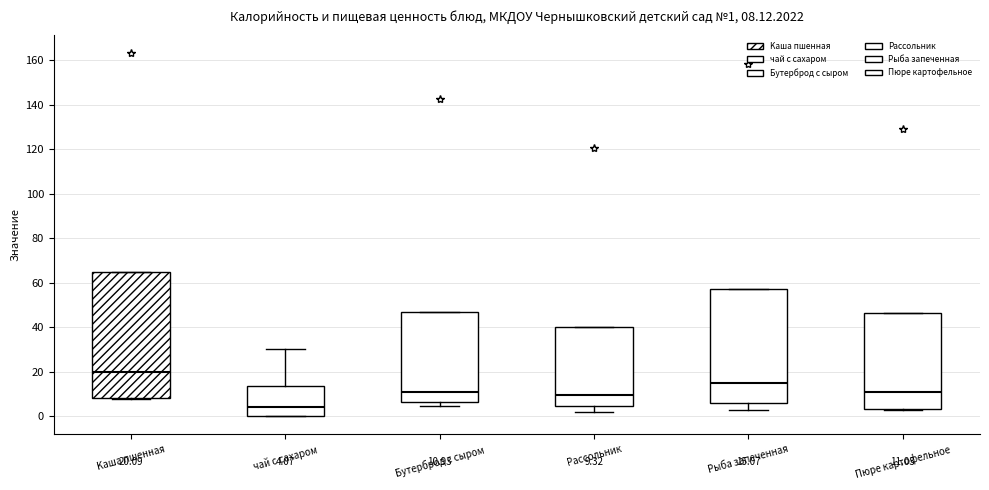

Comparing the boxes themselves (not the whiskers), which one is the tallest?

Kaша пшенная